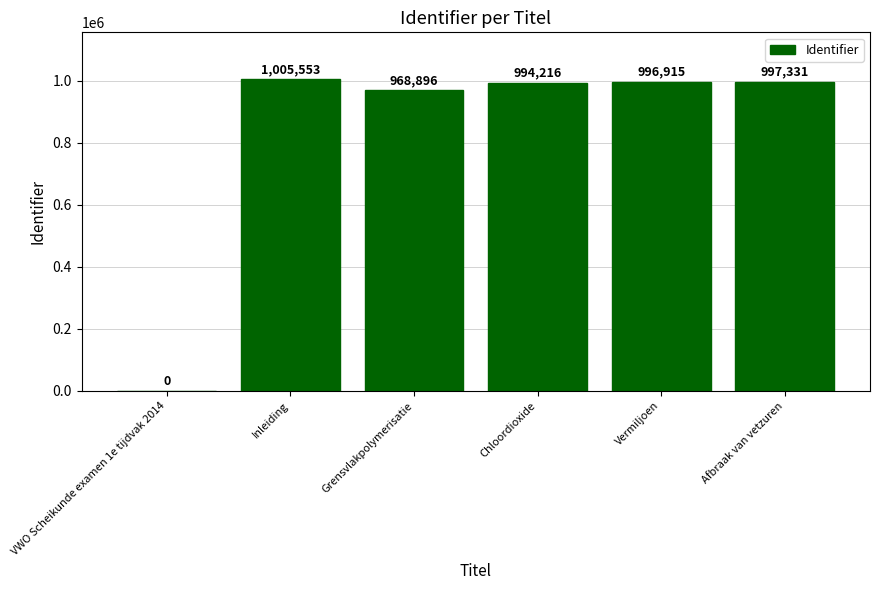

The value at Grensvlakpolymerisatie is 639839. True or false?

False